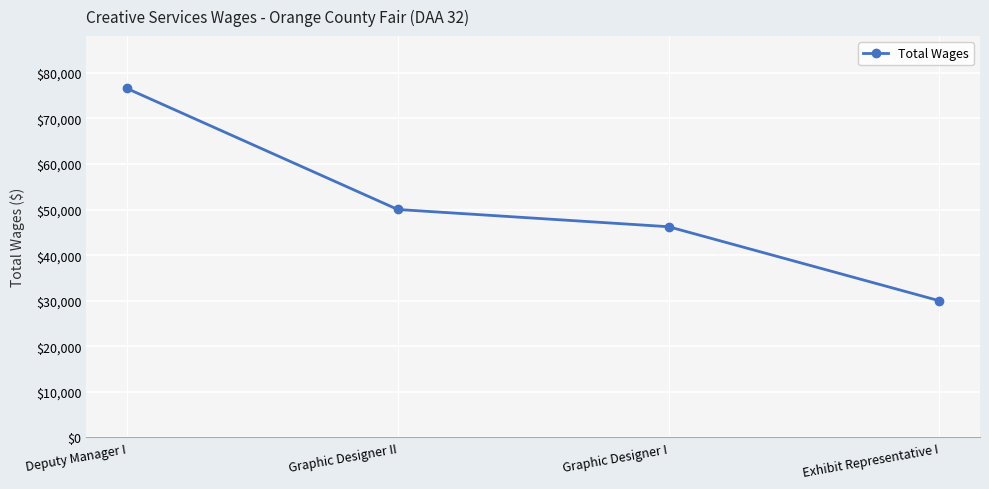

Does the chart display data point markers on the line(s)?

Yes